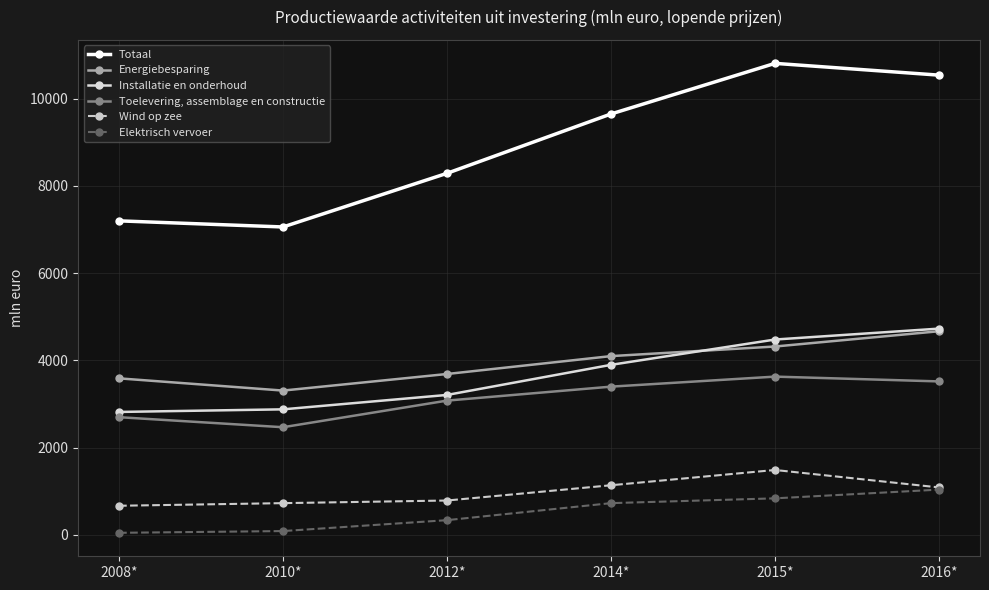

At how many categories does at least one series exceed 3804?

6